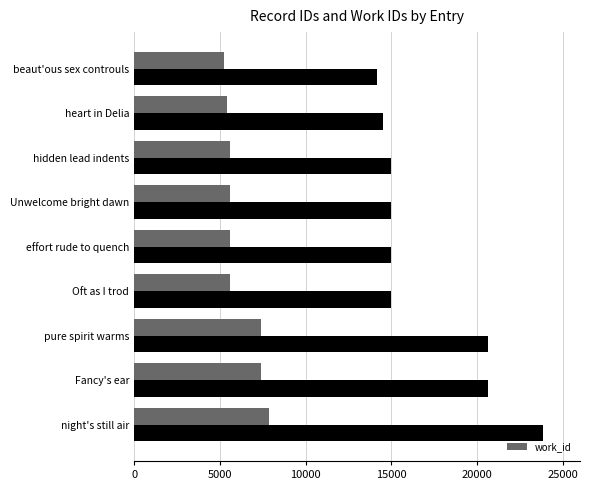

What value does the id series have at night's still air?

23820